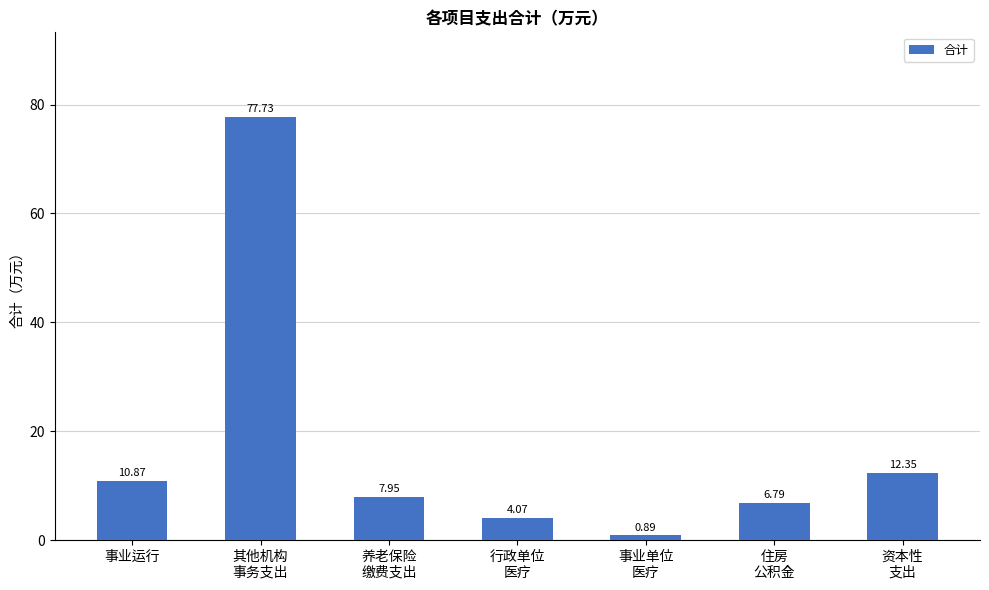

Rank the categories by value from lowest to highest.

事业单位
医疗, 行政单位
医疗, 住房
公积金, 养老保险
缴费支出, 事业运行, 资本性
支出, 其他机构
事务支出